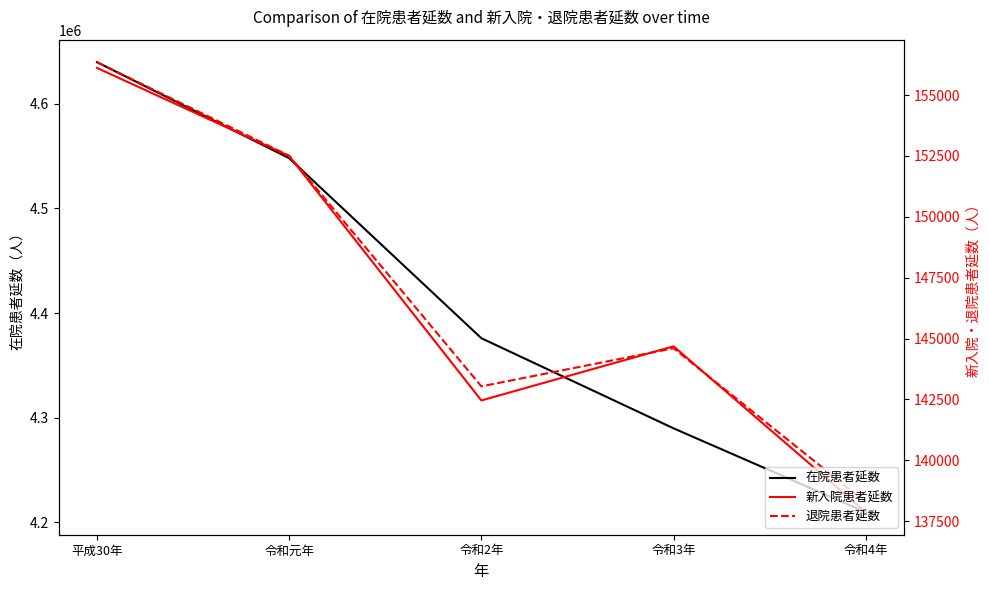

Between 平成30年 and 令和元年, which is larger?

平成30年